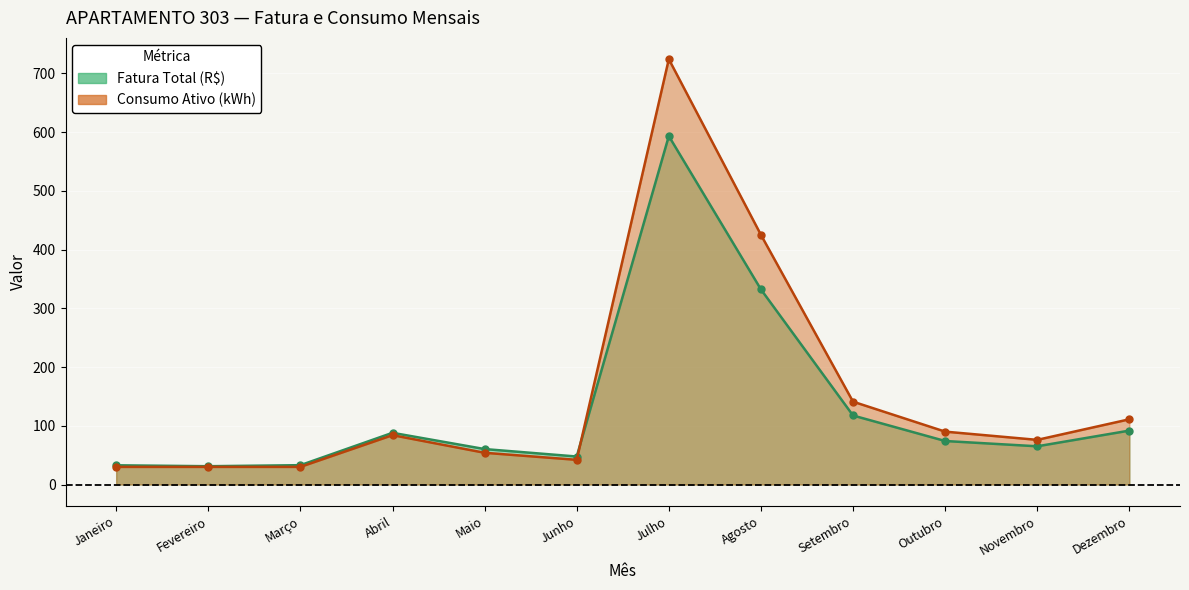

Count the number of data series in this chart.

2